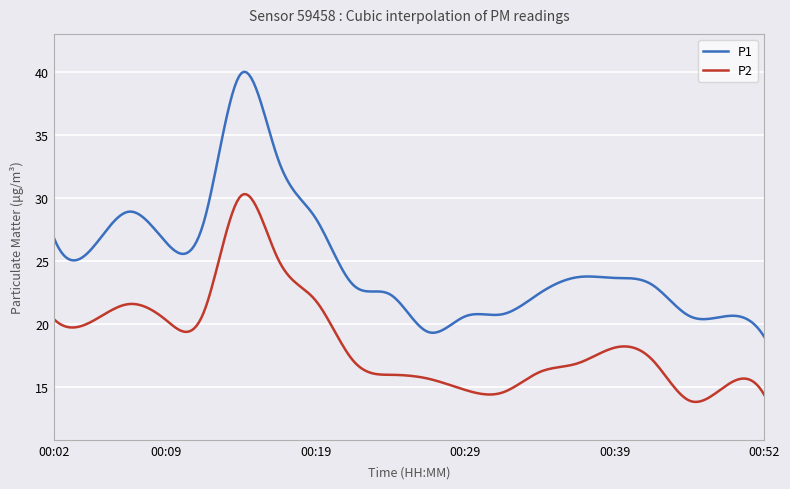

True or false: P2 and P1 intersect in this chart.

False